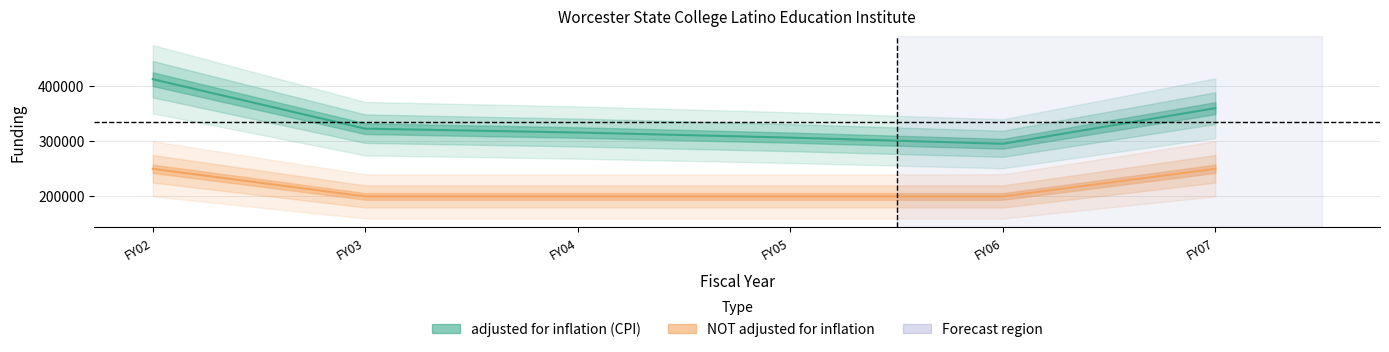

Where is NOT adjusted for inflation nearest to the value 225000?

FY02